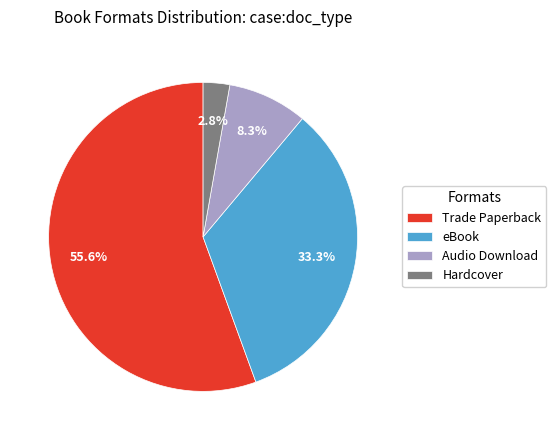

To the nearest percent, what is the average slice percentage?

25%